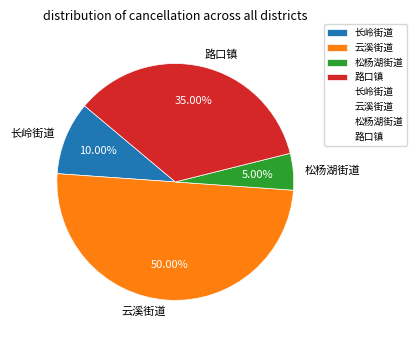

The 路口镇 slice represents 40% of the pie. True or false?

False